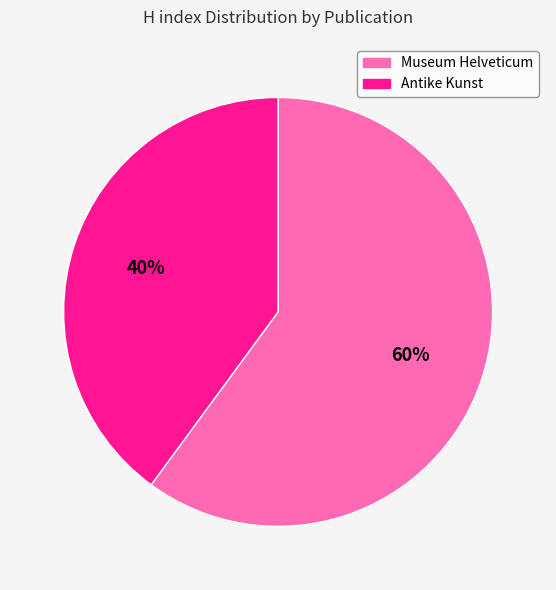

Which has a higher value, Antike Kunst or Museum Helveticum?

Museum Helveticum